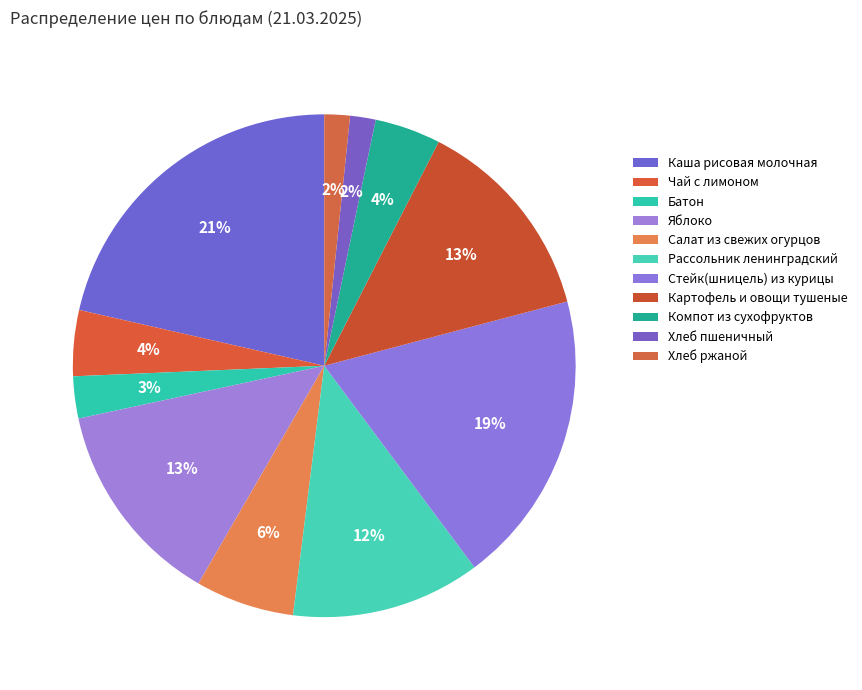

What percentage is NOT represented by Рассольник ленинградский?

87.8%